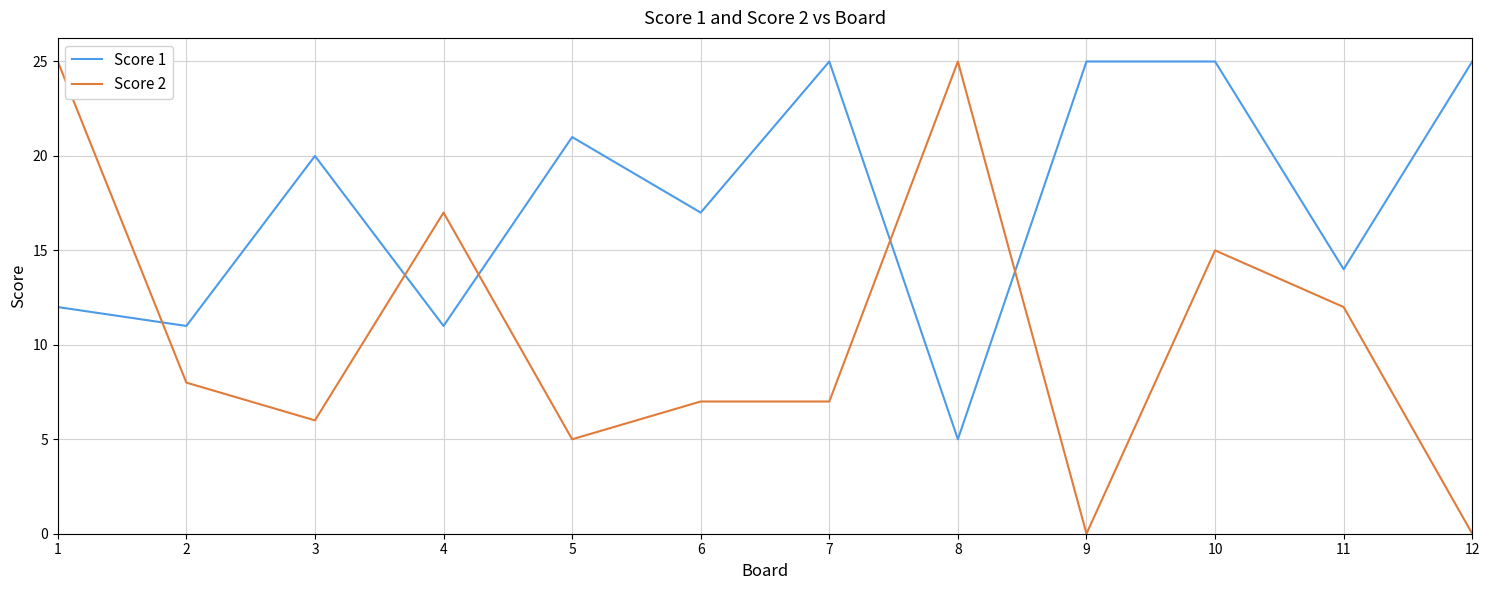

Reading left to right, list all the values displayed in this chart.

Score 1: 1=12	2=11	3=20	4=11	5=21	6=17	7=25	8=5	9=25	10=25	11=14	12=25
Score 2: 1=25	2=8	3=6	4=17	5=5	6=7	7=7	8=25	9=0	10=15	11=12	12=0